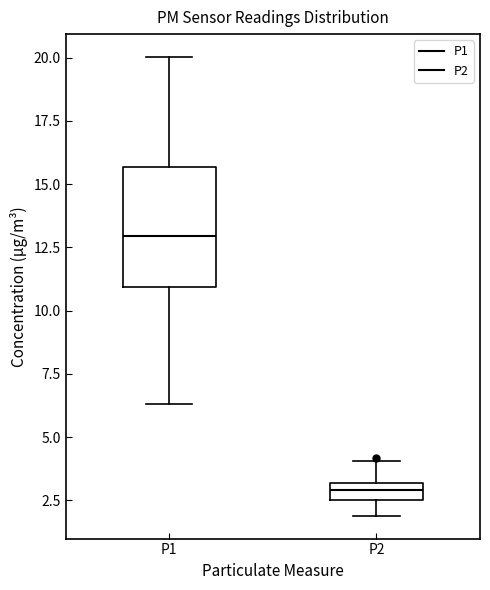

Comparing the boxes themselves (not the whiskers), which one is the tallest?

P1